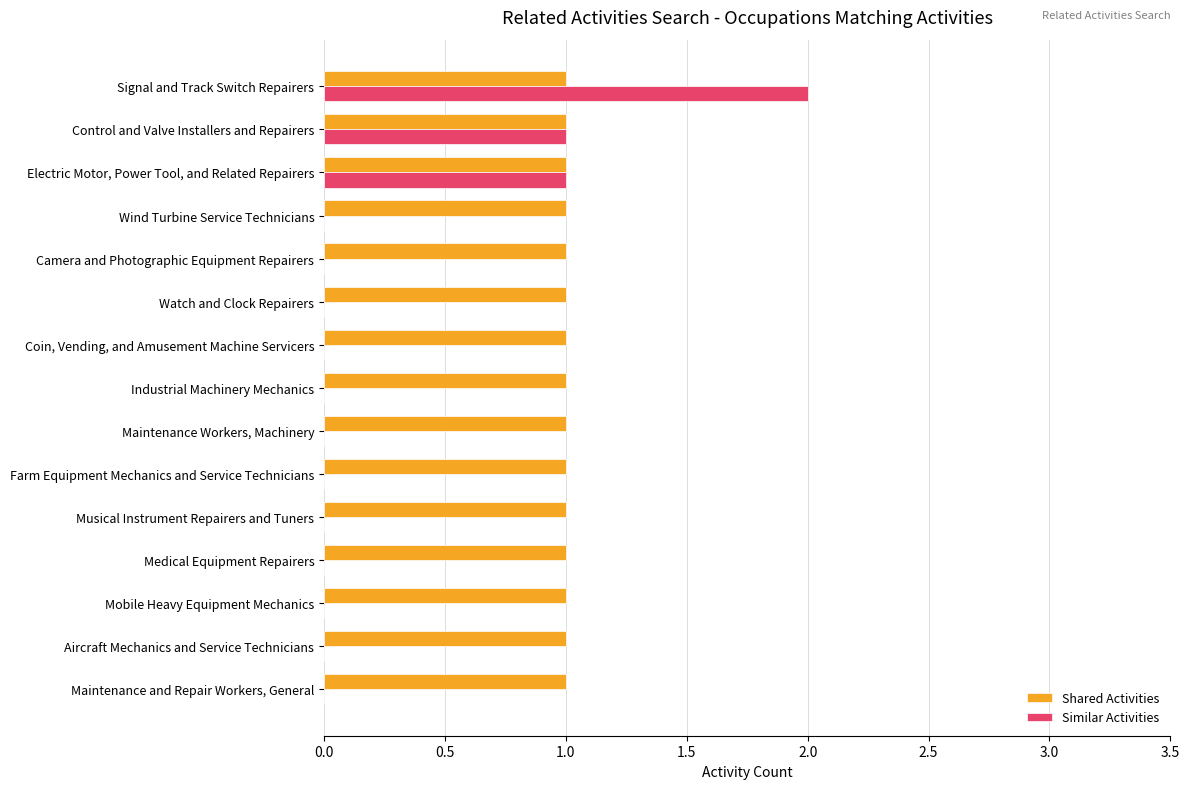

What is the sum of all Similar Activities values?

4